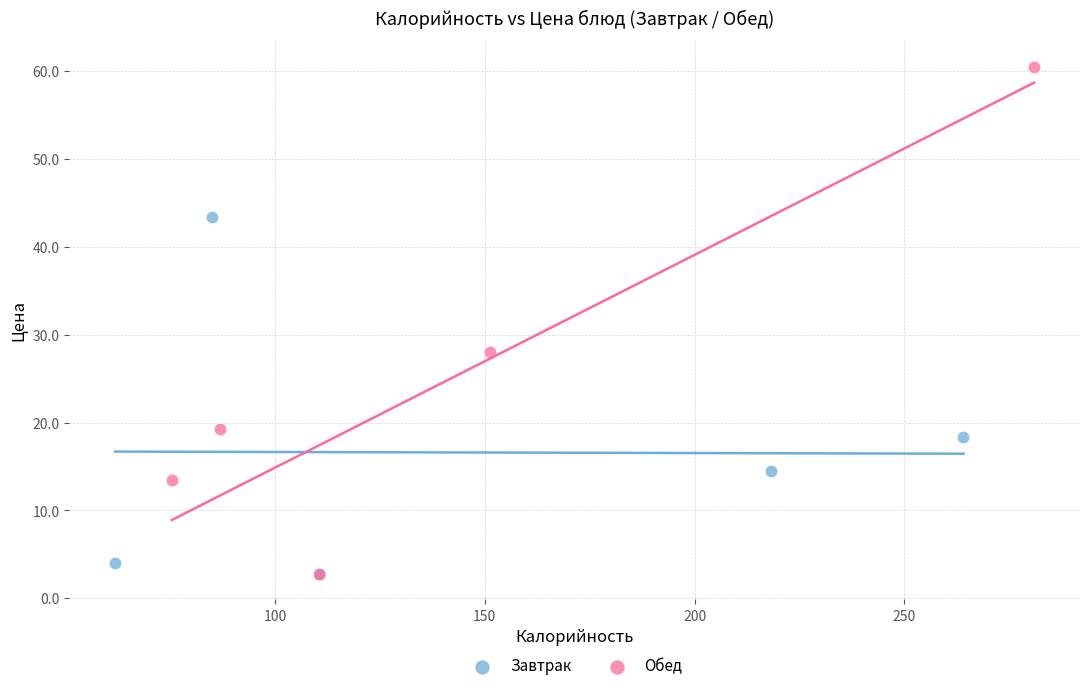

Which series contains the highest Y value?

Обед